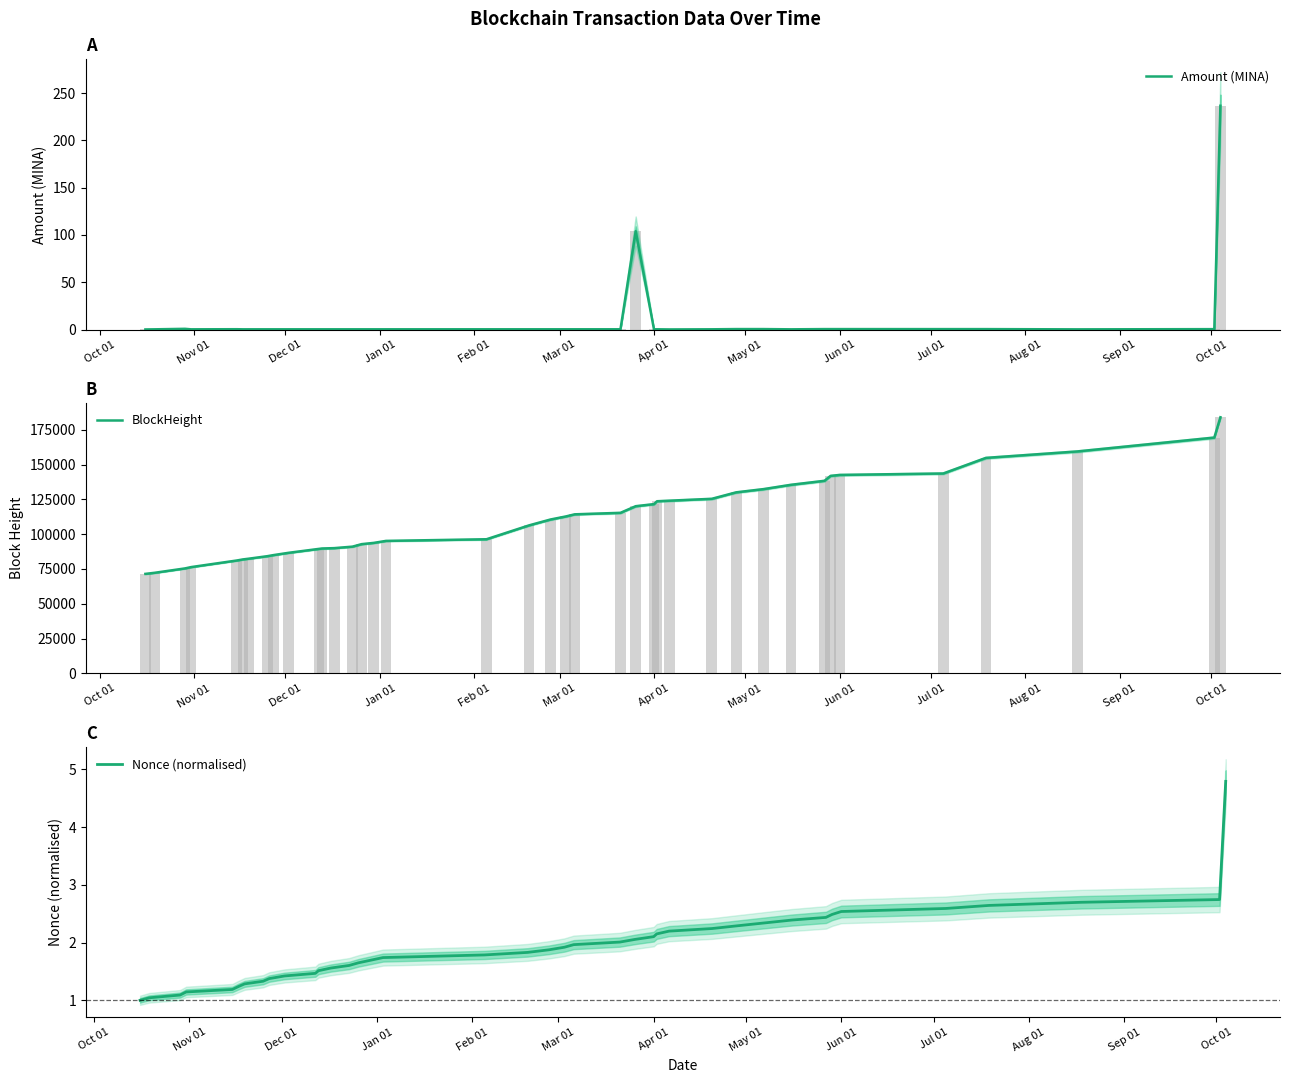

What is the highest value of the BlockHeight series?

183921.0